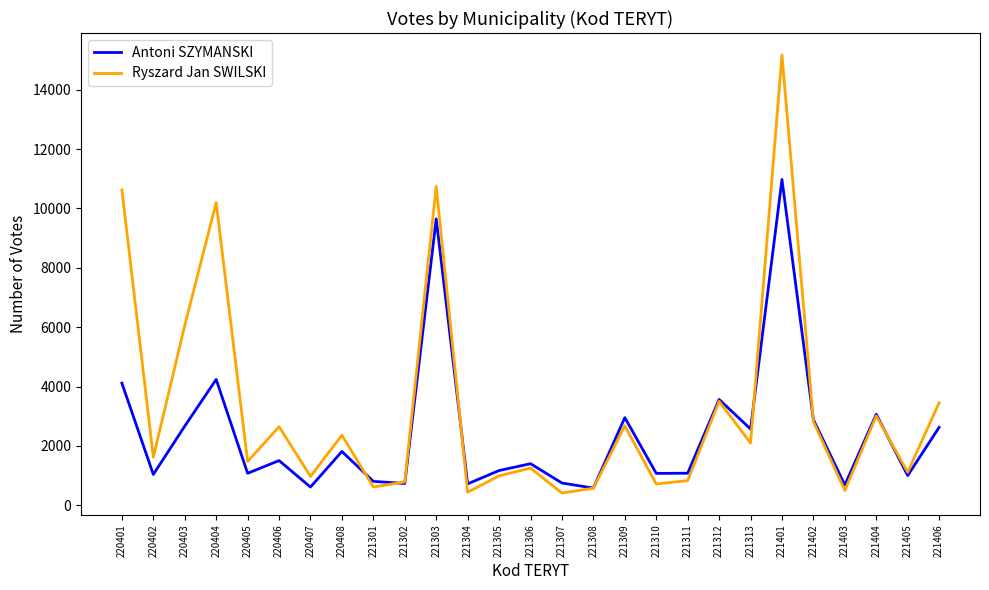

Which series has the largest range (max minus min)?

Ryszard Jan SWILSKI